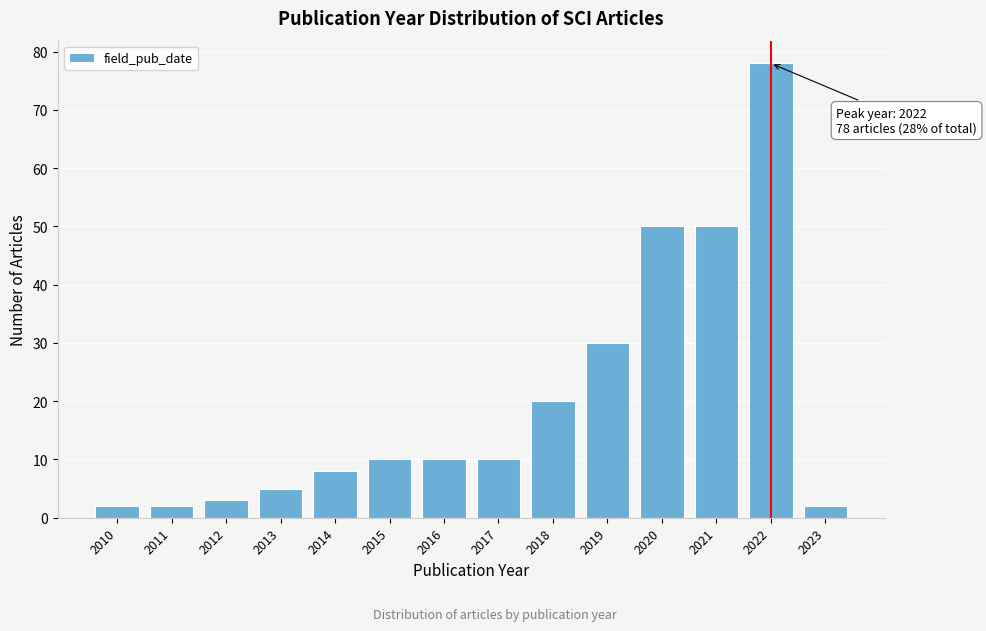

Reading right to left, list all the values displayed in this chart.

2023=2	2022=78	2021=50	2020=50	2019=30	2018=20	2017=10	2016=10	2015=10	2014=8	2013=5	2012=3	2011=2	2010=2